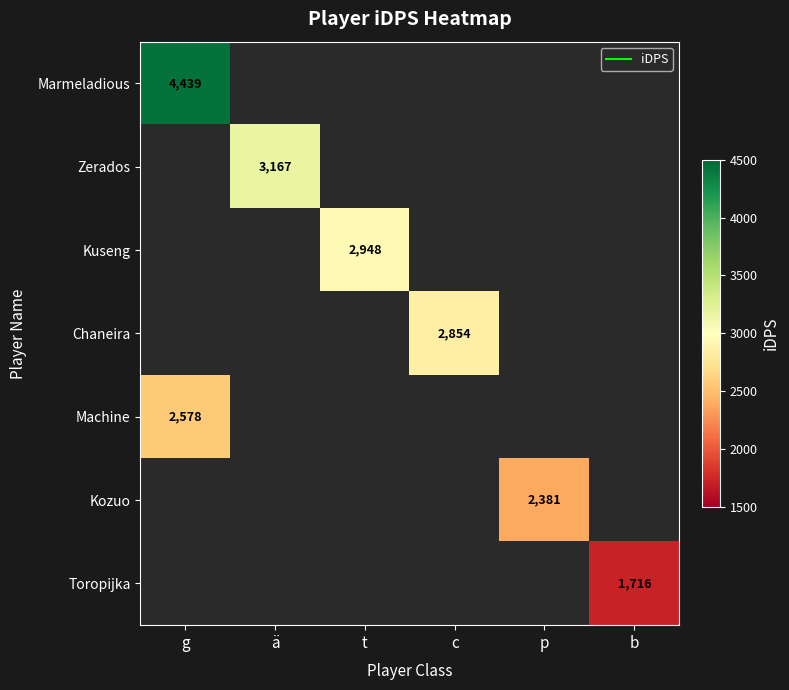

At which category does the chart reach its peak across all series?

g